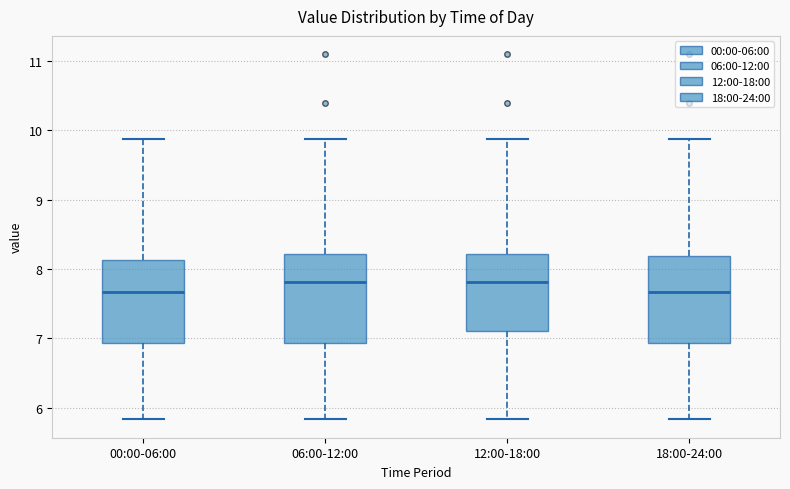

Reading left to right, transcribe this box plot: for each box, give where its median line is, the range the box spans, and where its two whiskers end, as read against the y-axis. The values are not printed on the chart, so give them approximately, as read against the axis.

00:00-06:00: median 7.7, box 6.9 to 8.1, whiskers 5.8 to 9.9
06:00-12:00: median 7.8, box 6.9 to 8.2, whiskers 5.8 to 9.9
12:00-18:00: median 7.8, box 7.1 to 8.2, whiskers 5.8 to 9.9
18:00-24:00: median 7.7, box 6.9 to 8.2, whiskers 5.8 to 9.9